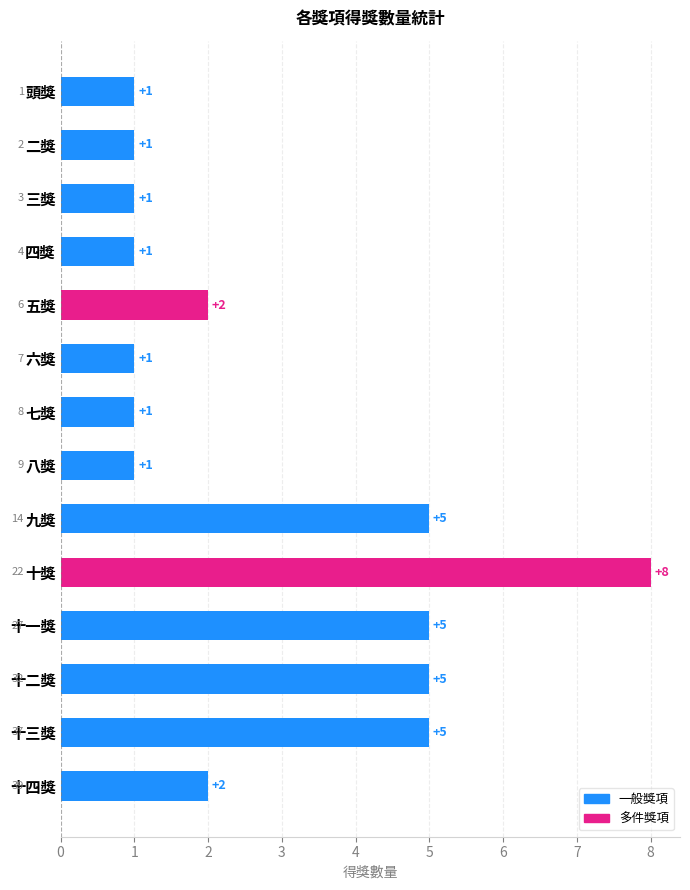

How many values are between 1 and 5?

13